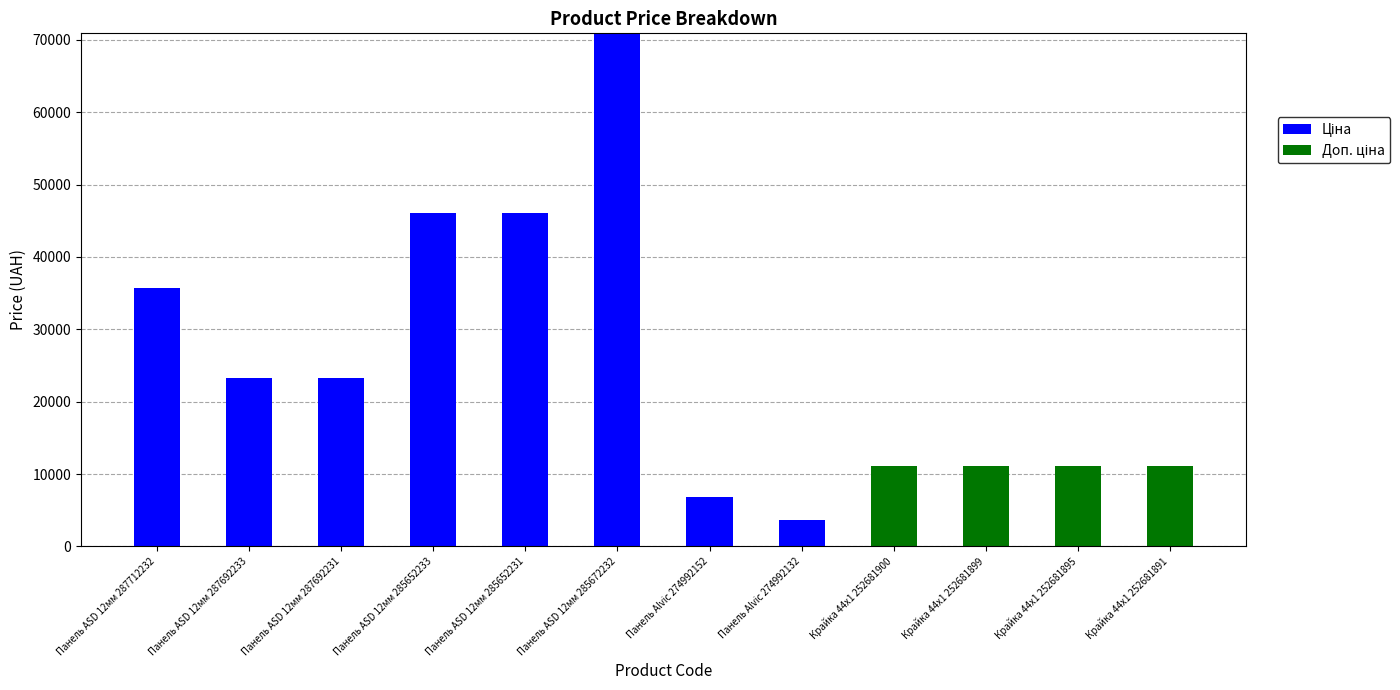

Count the number of data series in this chart.

2